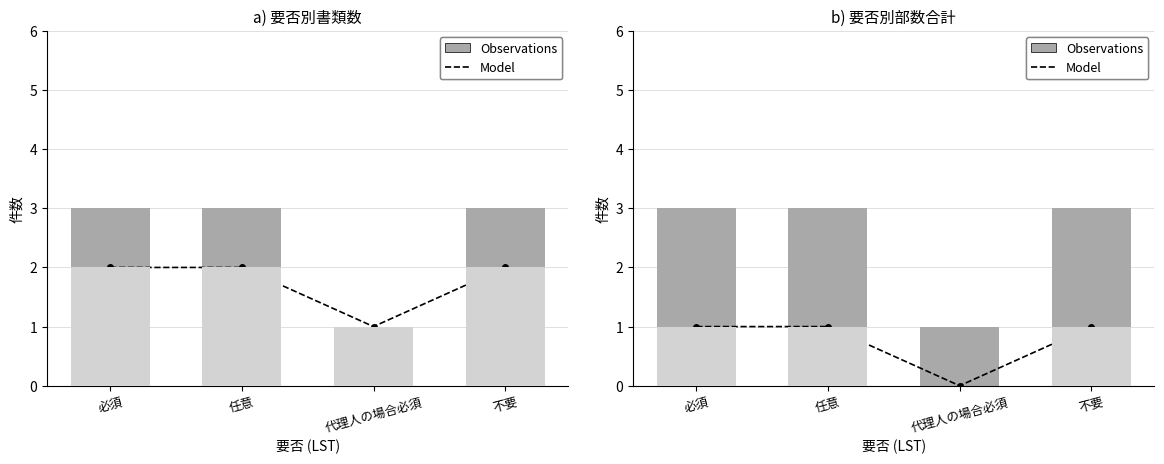

What is the difference between the Model values at 任意 and 代理人の場合必須?

1